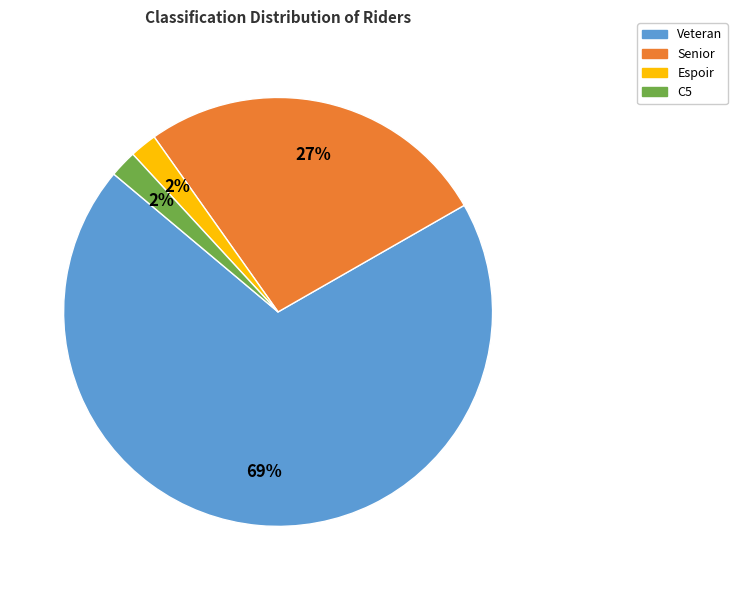

Do Espoir and Veteran together represent more than half of the pie?

Yes